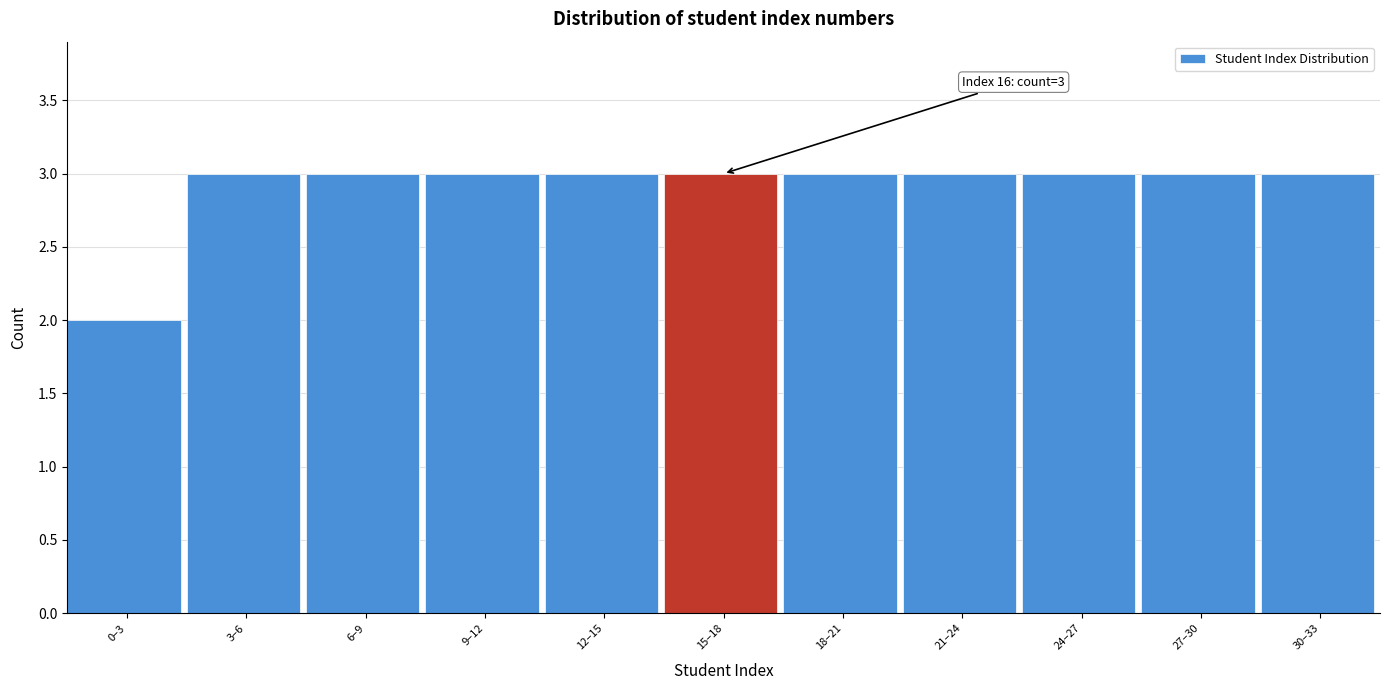

Reading left to right, extract all data points from this chart.

0–3=2	3–6=3	6–9=3	9–12=3	12–15=3	15–18=3	18–21=3	21–24=3	24–27=3	27–30=3	30–33=3